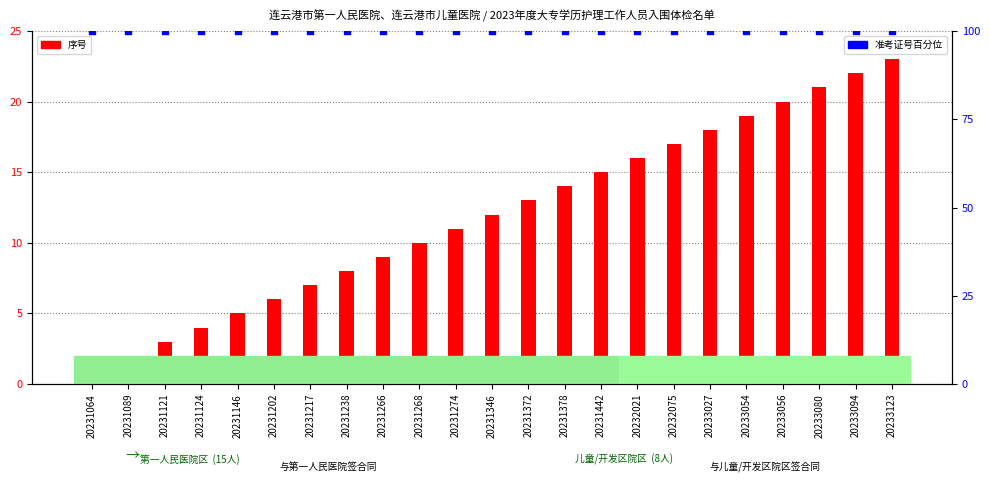

What are all the series names shown in the legend?

序号, 准考证号(百分比位次)